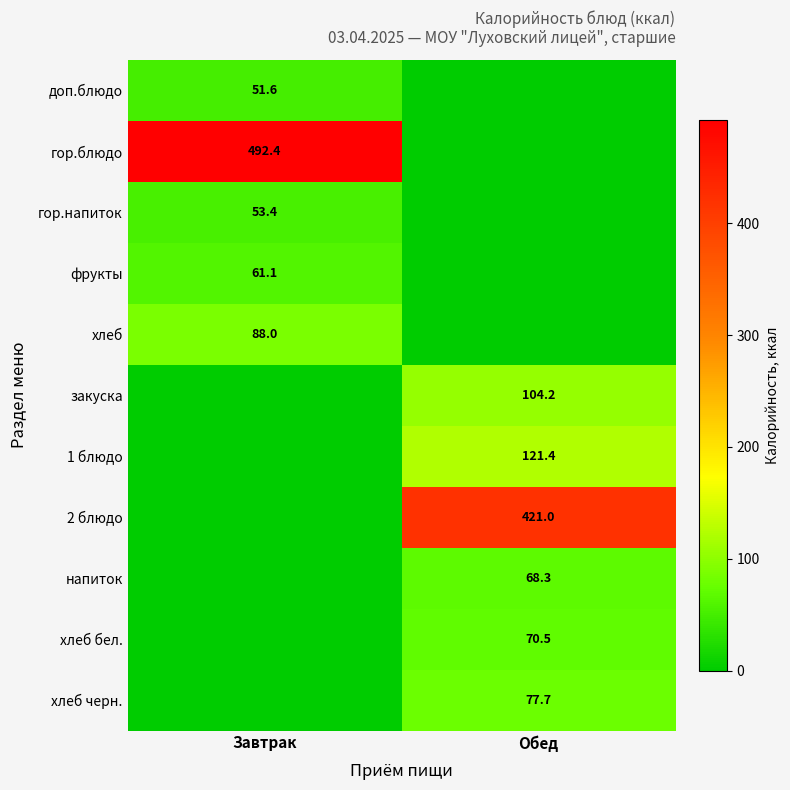

True or false: 1 блюдо has a value of 192.5 at Обед.

False